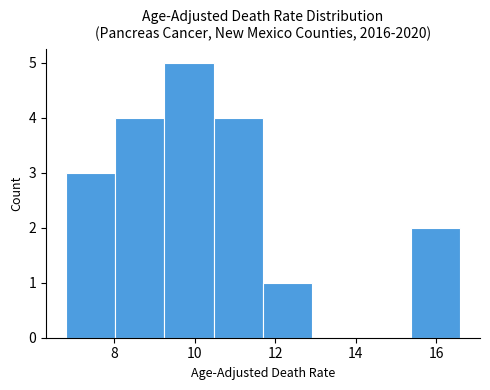

Reading left to right, transcribe this chart: for each bar, give the range it covers on the x-axis and its height. Neither the bar edges nor the heights are printed on the chart, so give them approximately, as read against the axes.

6.8 to 8.0: 3
8.0 to 9.2: 4
9.2 to 10.4: 5
10.4 to 11.8: 4
11.8 to 13.0: 1
13.0 to 14.2: 0
14.2 to 15.4: 0
15.4 to 16.6: 2